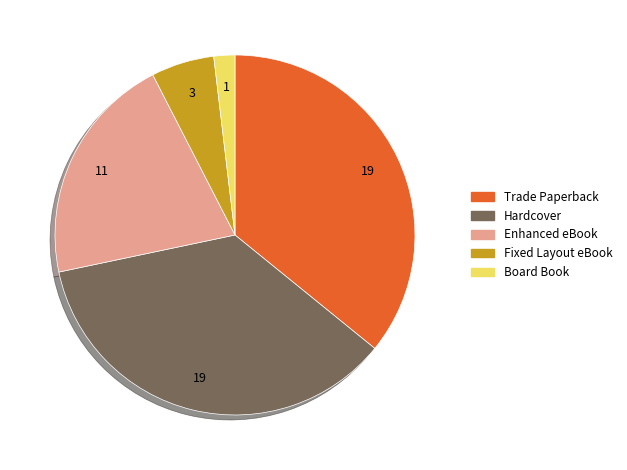

Does Board Book represent more than half of the total?

No